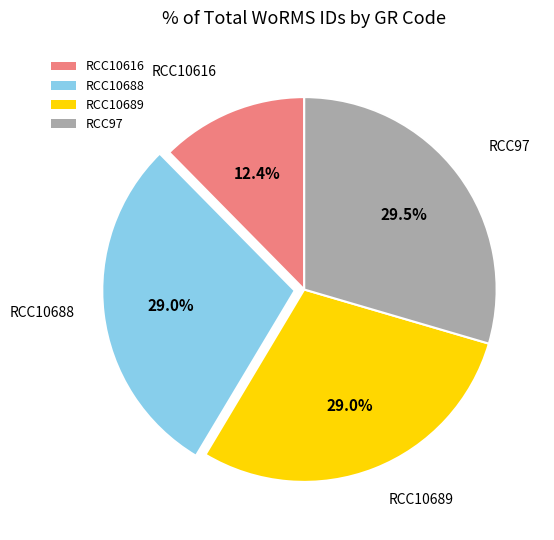

True or false: RCC10689 accounts for 29% of the total.

True